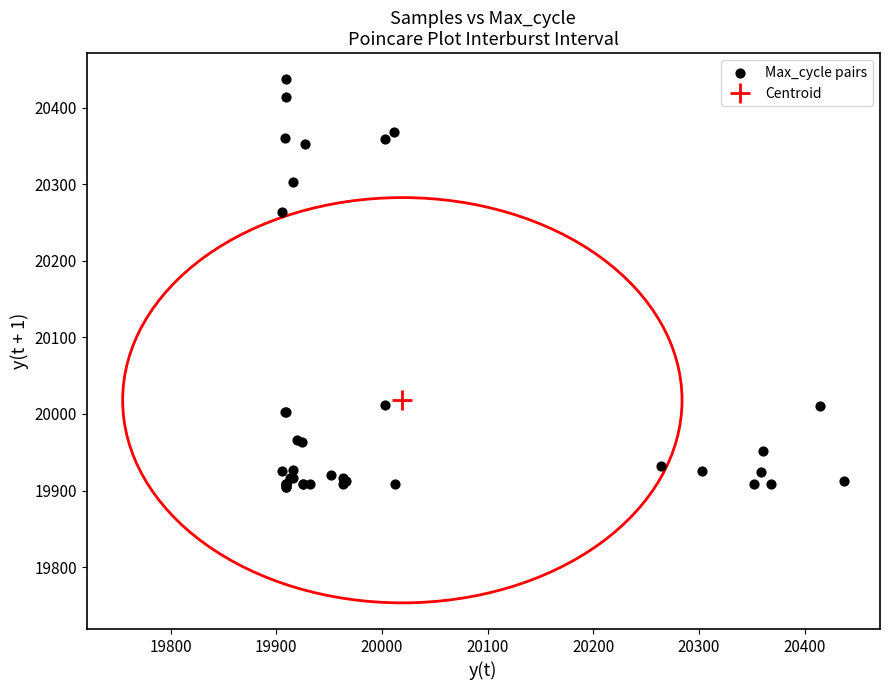

What Y value in the scatter plot is closest to 20171?

20264